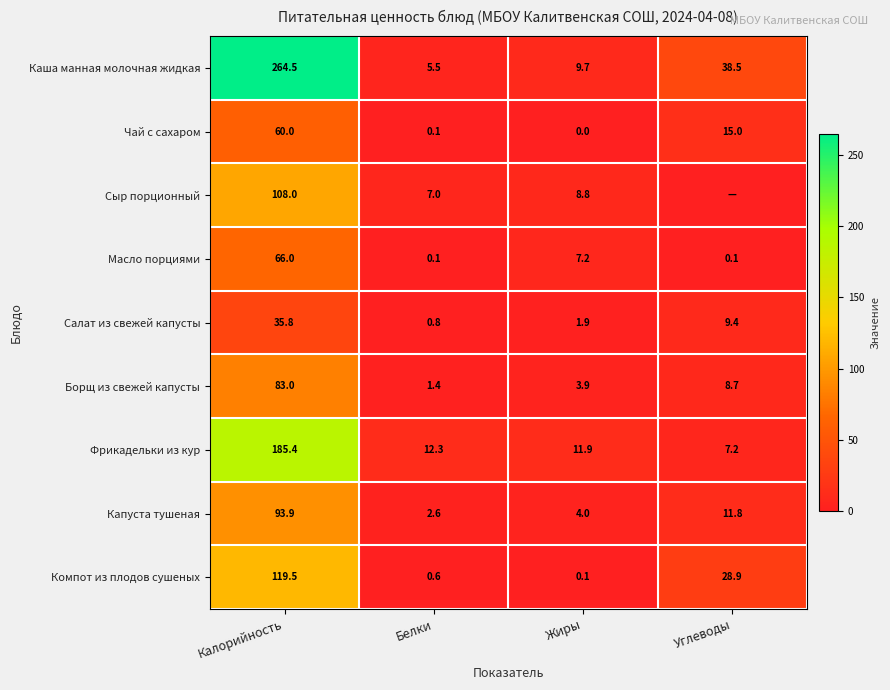

Where is Фрикадельки из кур nearest to the value 96?

Белки